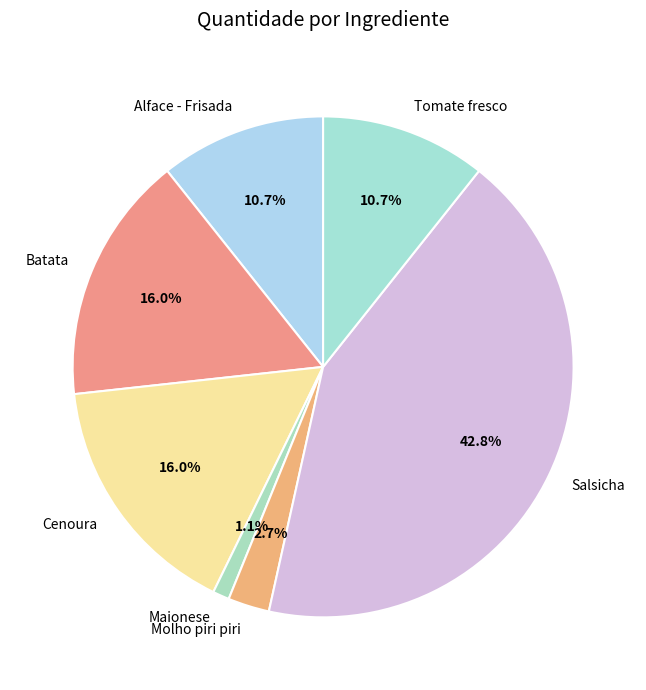

What is the largest slice in the pie chart?

Salsicha